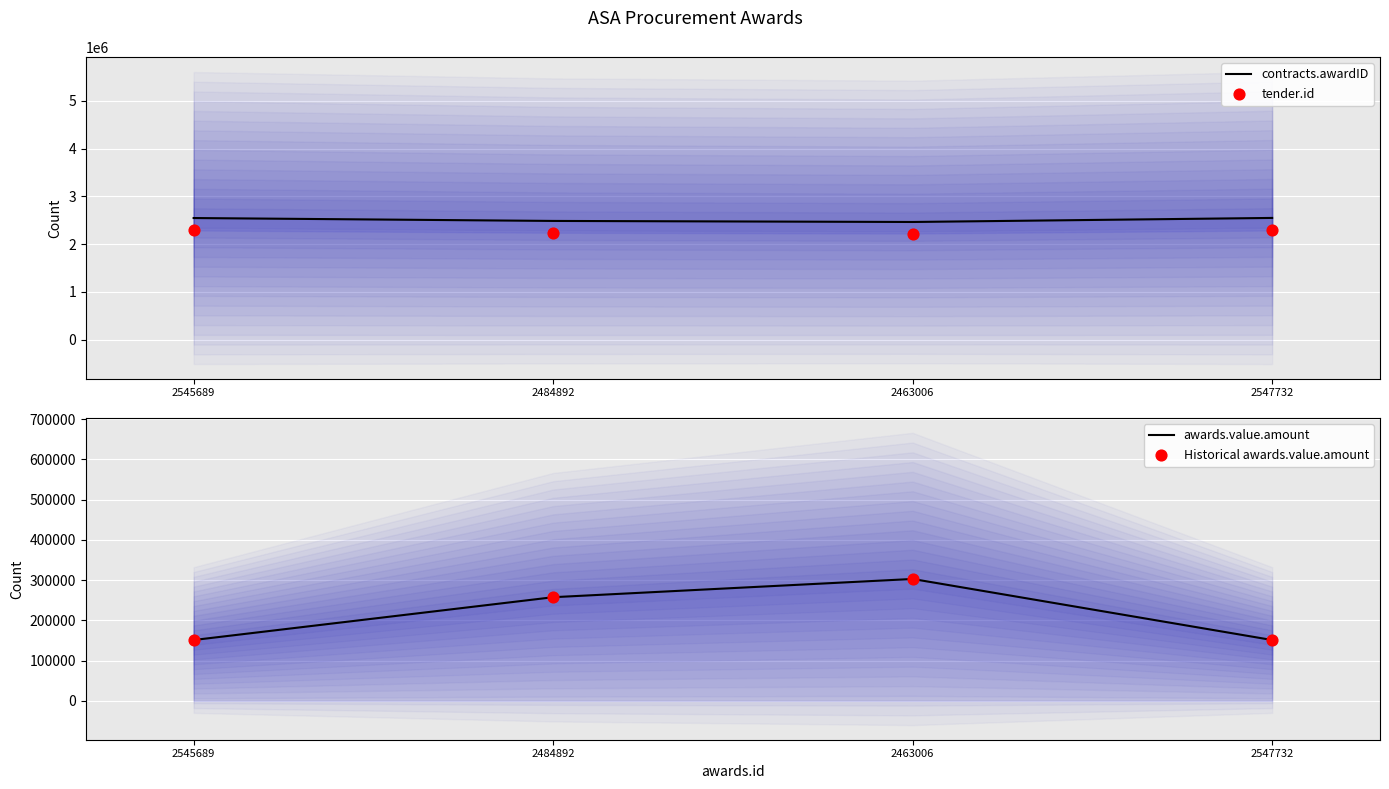

What are all the series names shown in the legend?

contracts.awardID, tender.id, awards.value.amount, Historical awards.value.amount